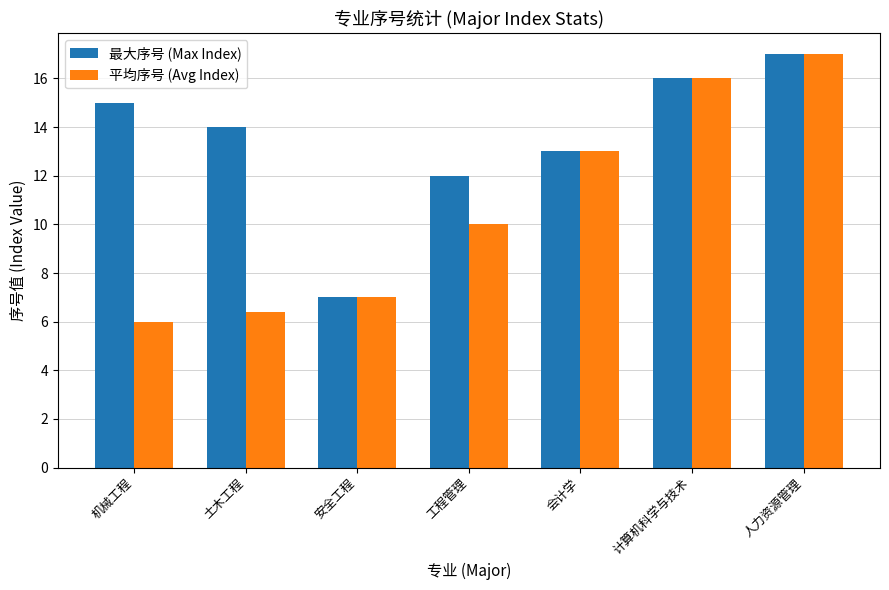

List the labels in order of 平均序号 (Avg Index) value, largest first.

人力资源管理, 计算机科学与技术, 会计学, 工程管理, 安全工程, 土木工程, 机械工程